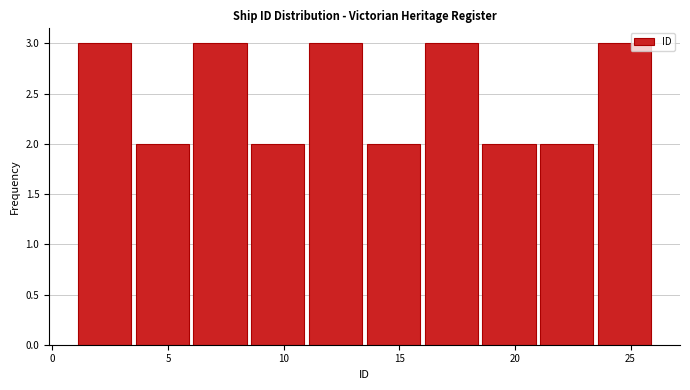

How tall is the bar that spans 13.5 to 16.0 on the x-axis? The values are not printed on the chart, so give them approximately, as read against the axis.

2